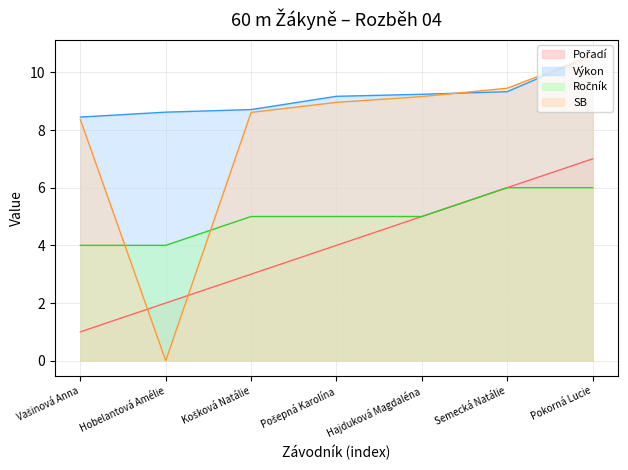

Which series changed the most between Pošepná Karolína and Pokorná Lucie?

Pořadí